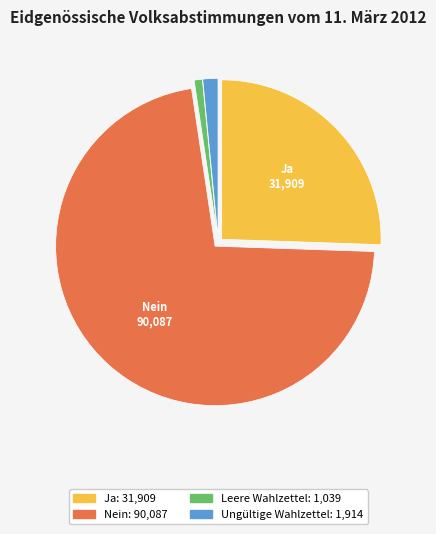

Combined, do Nein and Ungültige Wahlzettel account for over 50%?

Yes